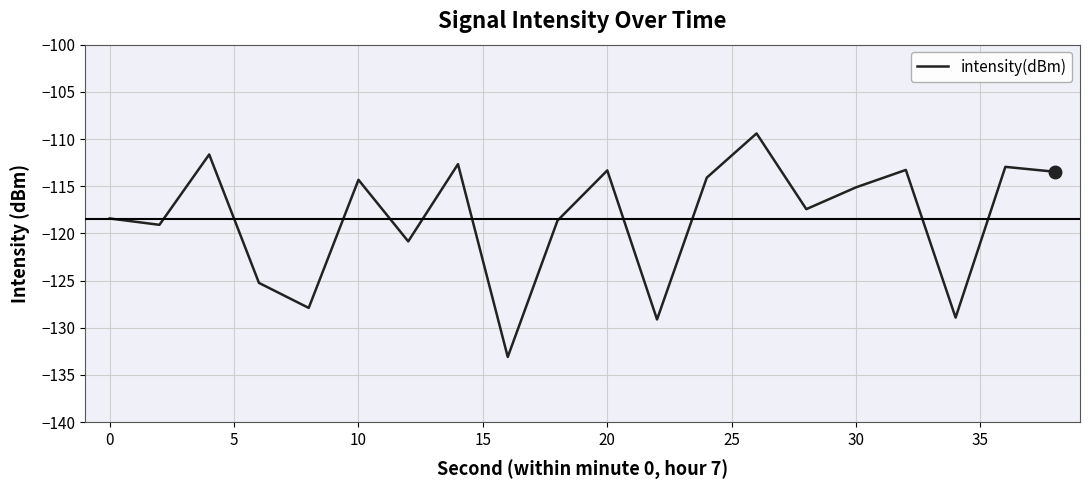

What is the greatest value displayed?

-109.4